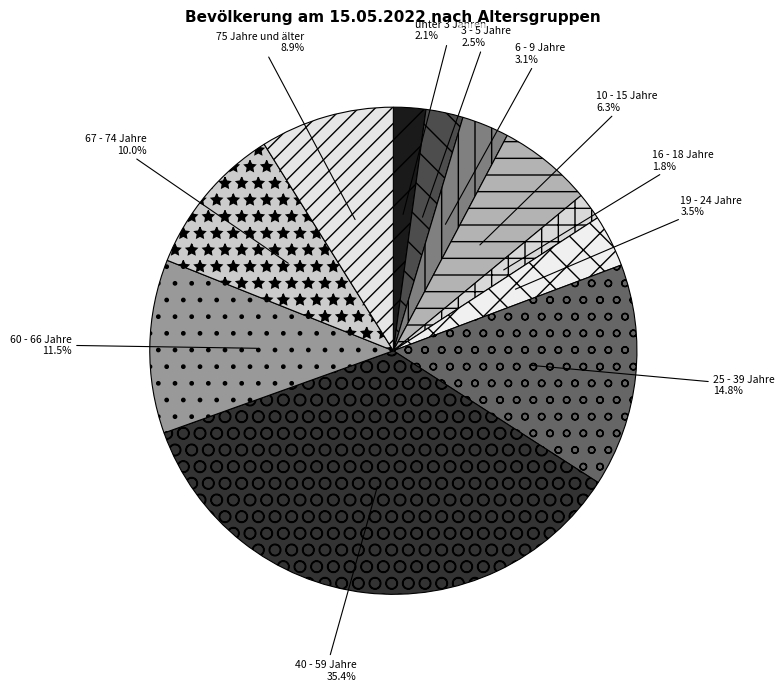

Does 16 - 18 Jahre account for over 50% of the chart?

No